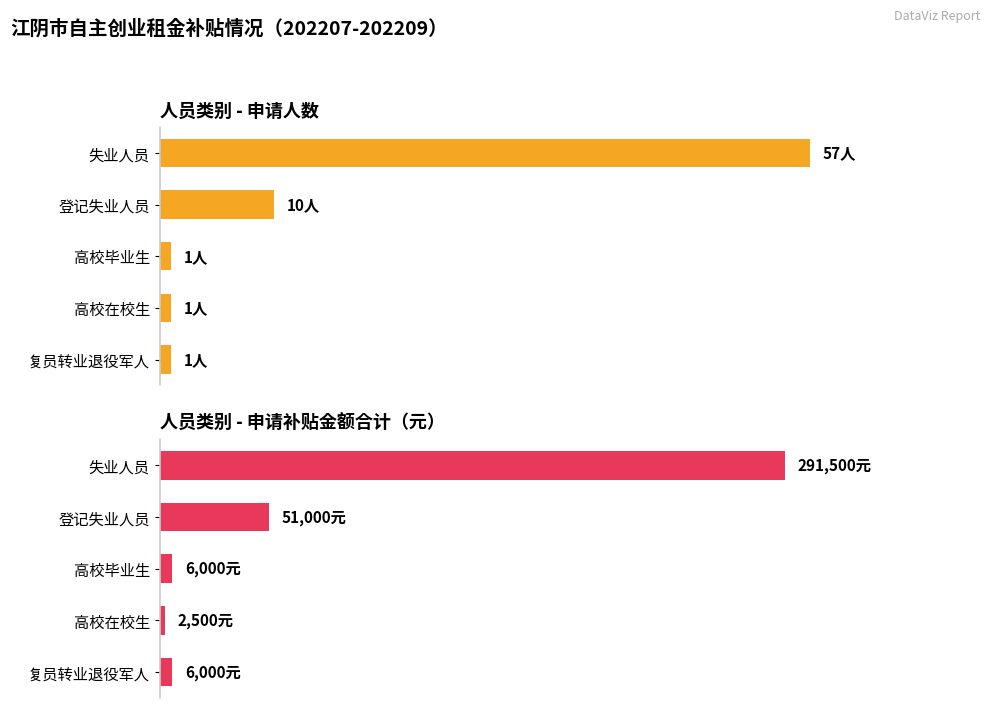

True or false: 申请人数 has a value of 10 at 登记失业人员.

True